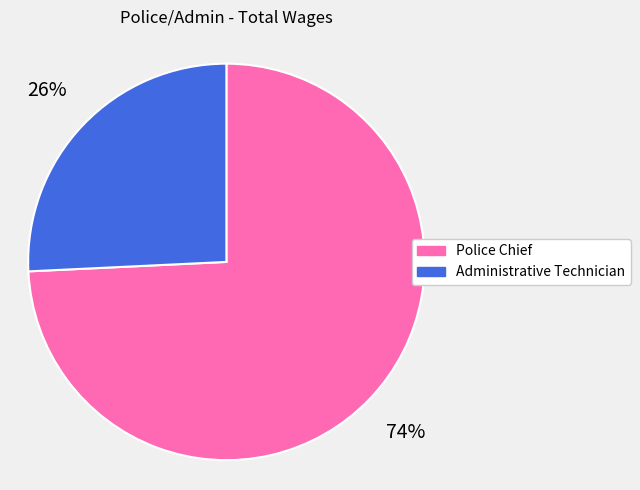

Which has a higher value, Police Chief or Administrative Technician?

Police Chief